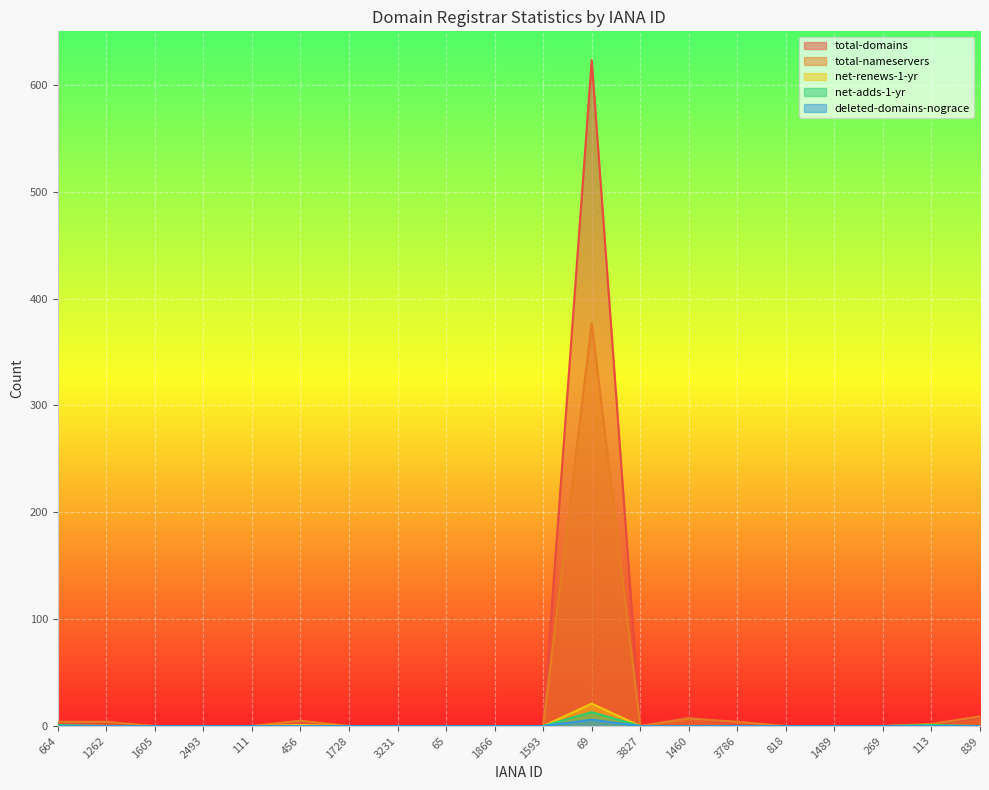

What is the label of the 10th point from the right?

1593